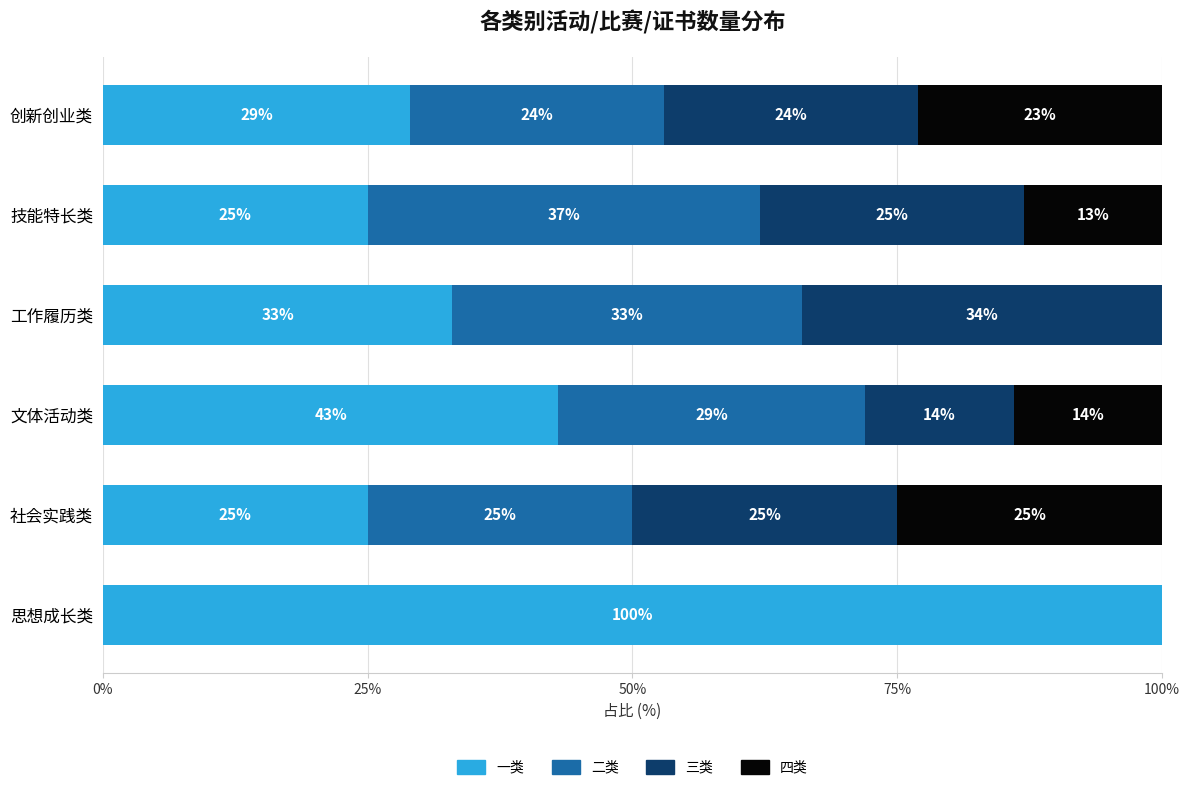

How many categories are shown in the chart?

6